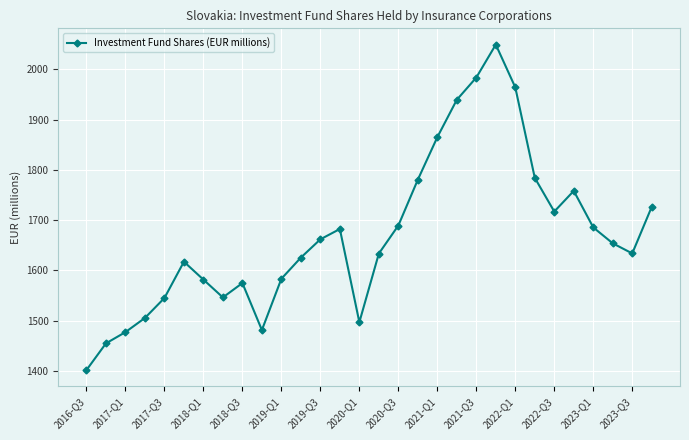

What is the average value?

1669.8